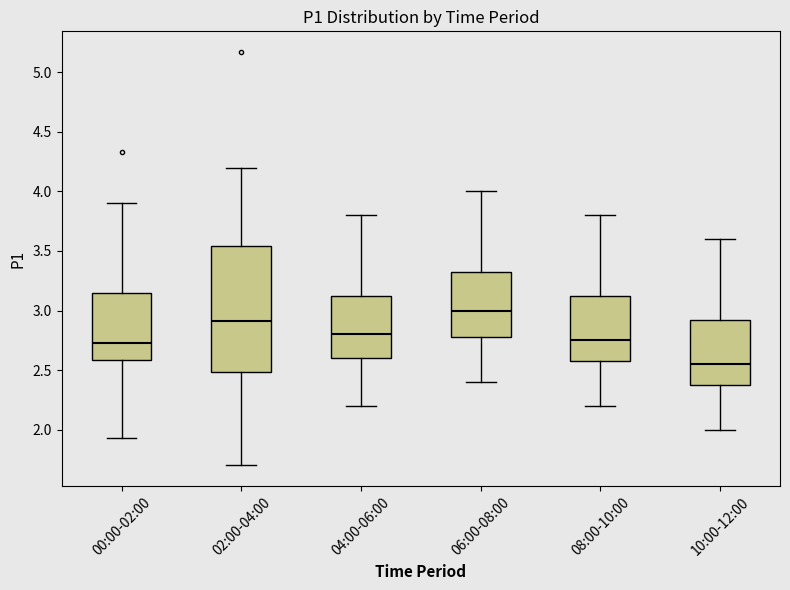

Where does the median line of the box for 08:00-10:00 sit on the y-axis? The values are not printed on the chart, so give them approximately, as read against the axis.

2.75